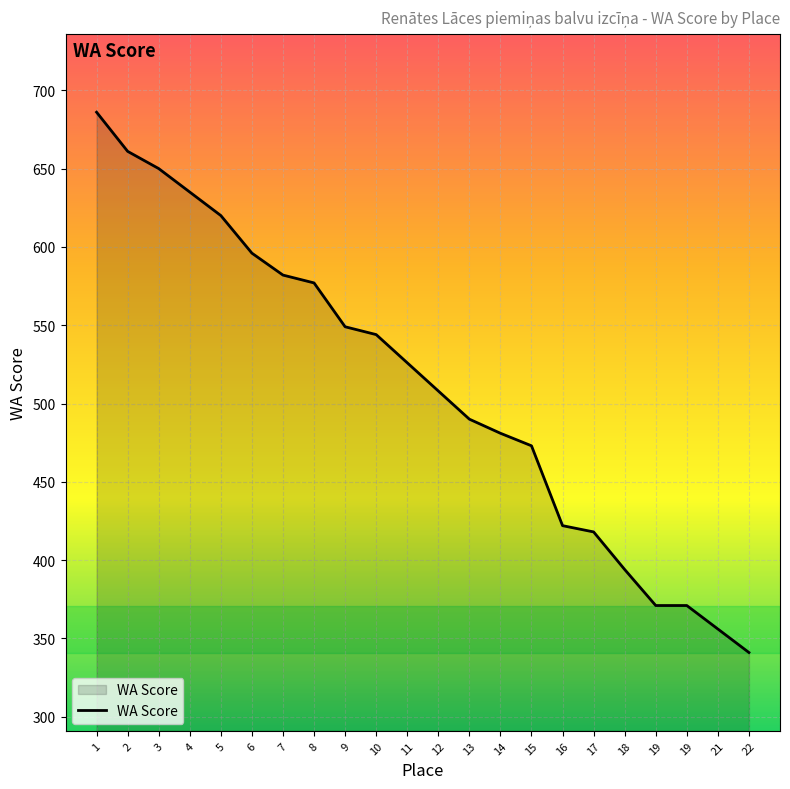

How many lines are shown in the chart?

1